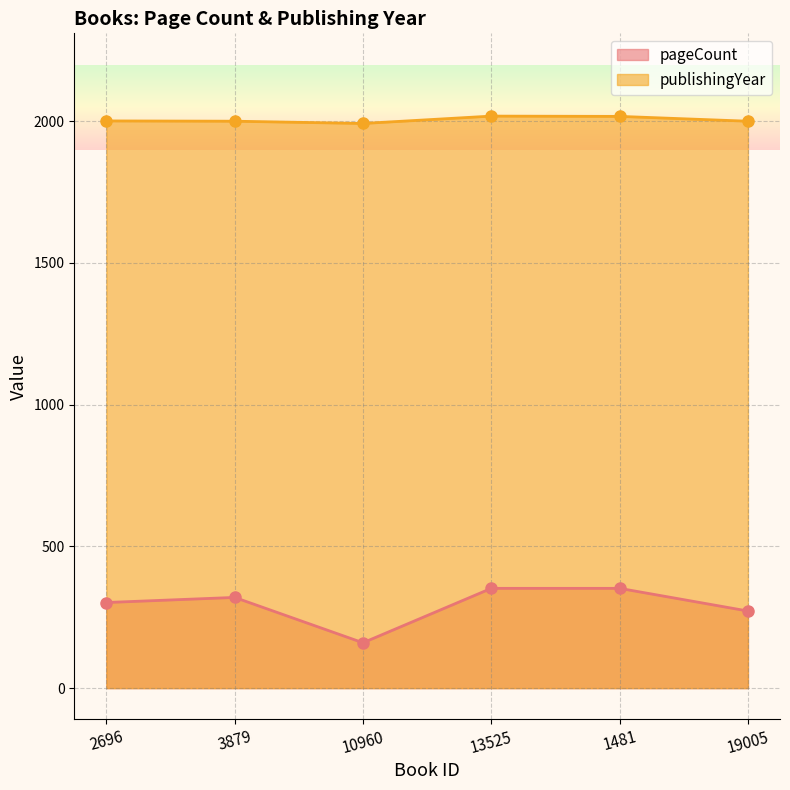

The value of publishingYear at 19005 is 3159. True or false?

False